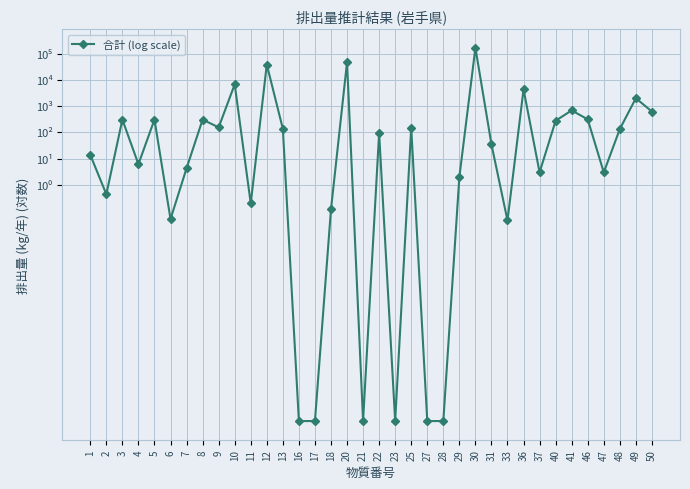

List the labels in order of value, largest first.

30, 20, 12, 10, 36, 49, 41, 50, 46, 3, 5, 8, 40, 9, 25, 13, 48, 22, 31, 1, 4, 7, 37, 47, 29, 2, 11, 18, 6, 33, 16, 17, 21, 23, 27, 28